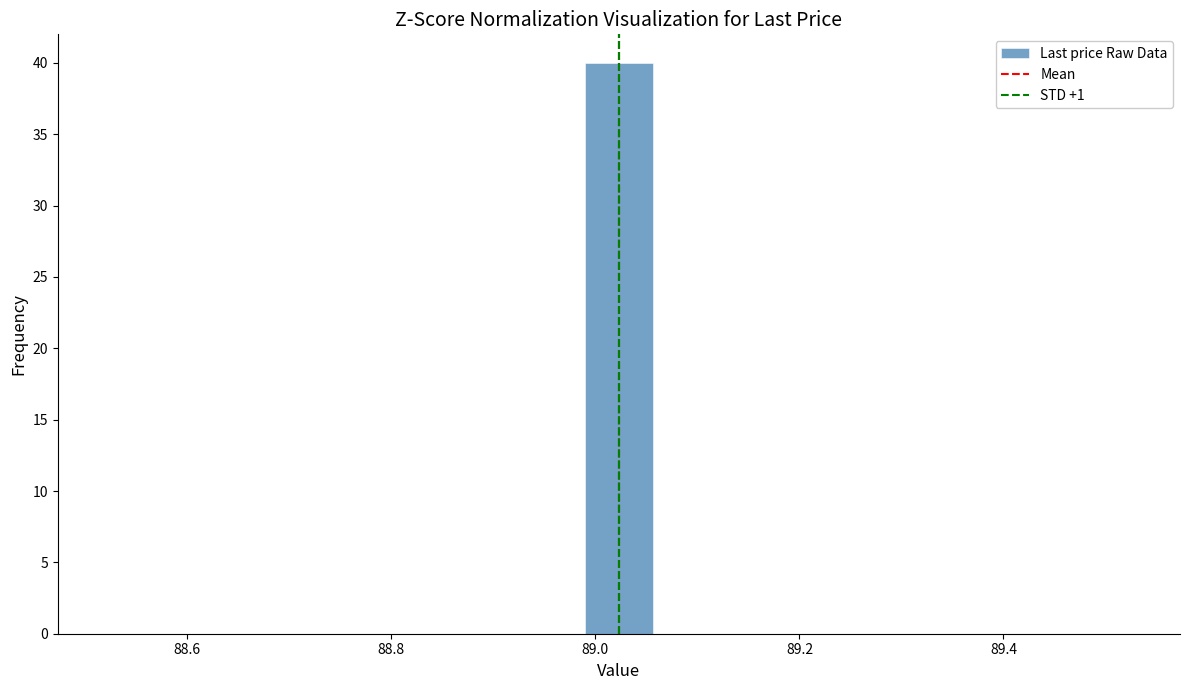

Around what value on the x-axis is the tallest bar? Give the approximate position of its centre, as read against the axis.

89.02